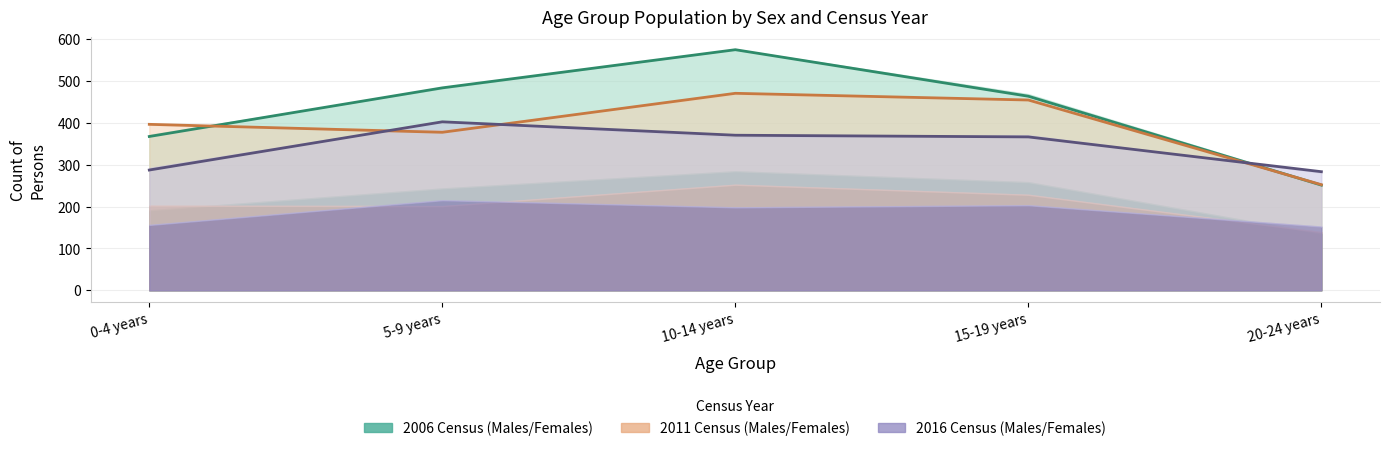

Which series ends up on top after the final intersection of 2011 Persons (total) and 2016 Persons (total)?

2016 Persons (total)